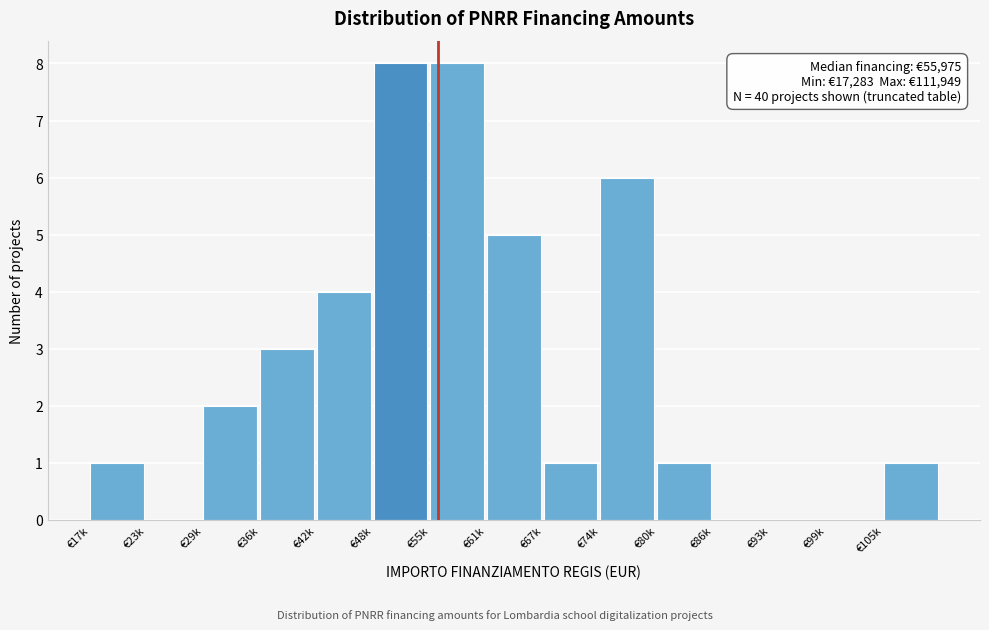

Reading left to right, what are all the values shown in this chart?

€17k=1	€23k=0	€29k=2	€36k=3	€42k=4	€48k=8	€55k=8	€61k=5	€67k=1	€74k=6	€80k=1	€86k=0	€93k=0	€99k=0	€105k=1